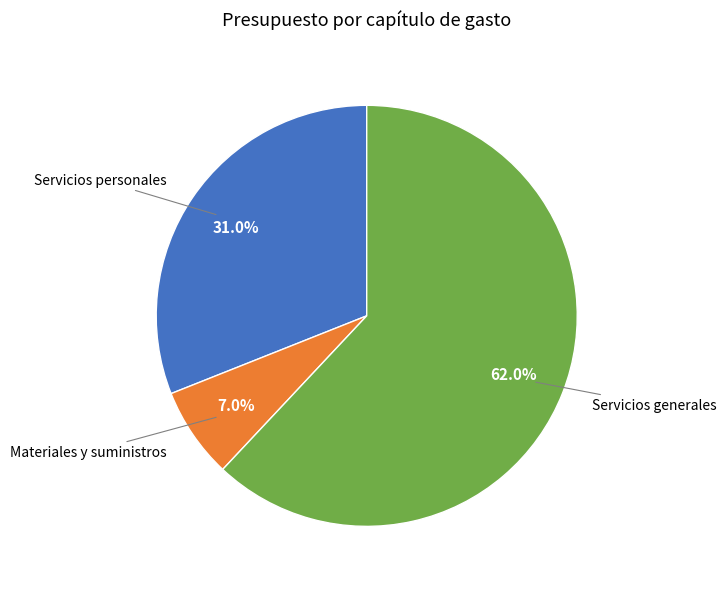

Does any single category account for the majority?

Yes